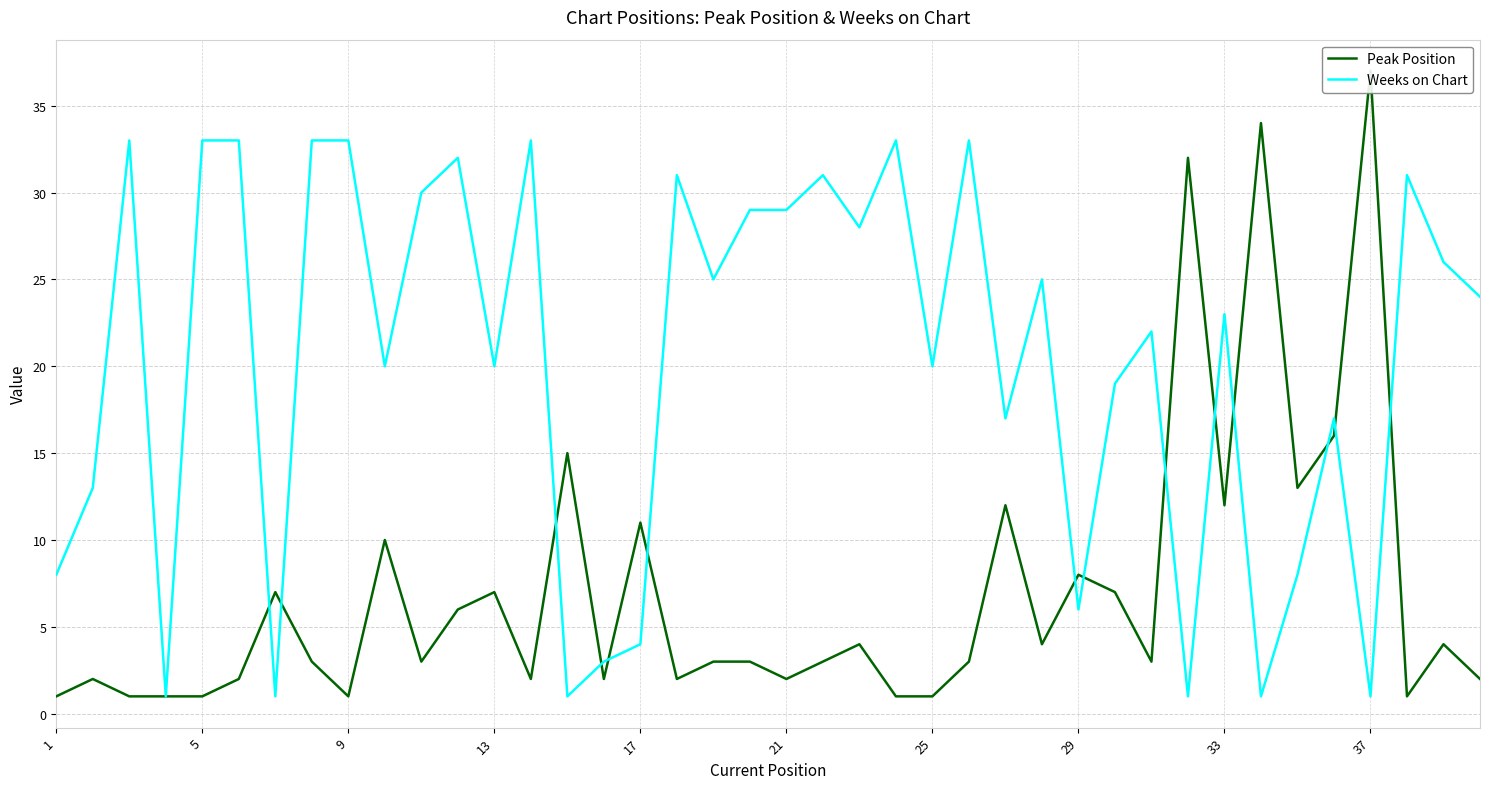

What is the highest value of the Weeks on Chart series?

33